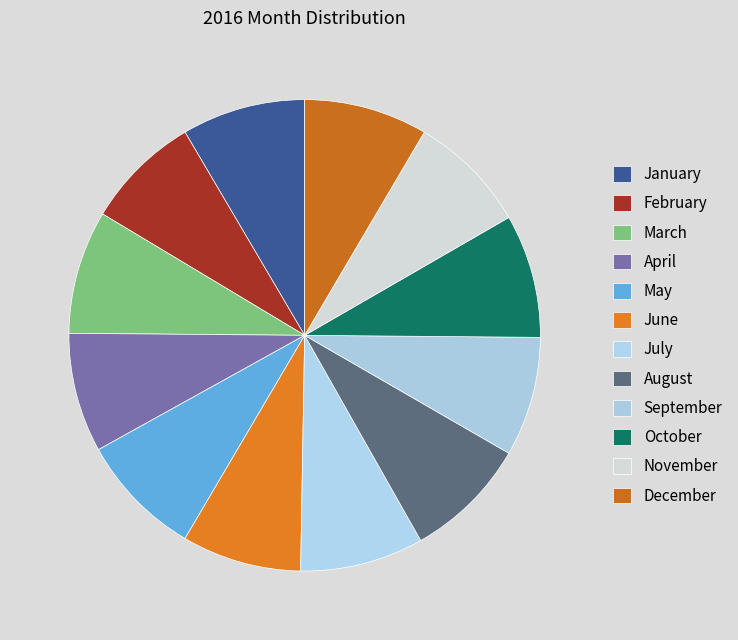

Is it true that January is 8% of the pie?

True